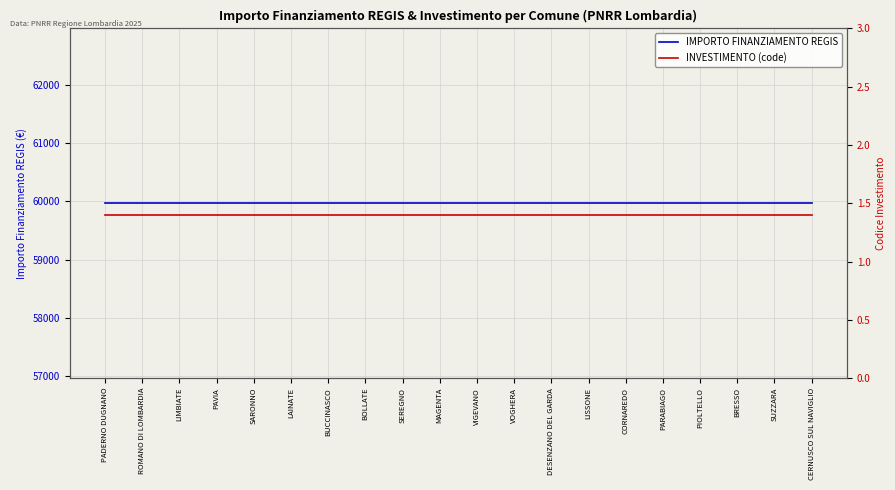

Rank the series at MAGENTA from highest to lowest value.

IMPORTO FINANZIAMENTO REGIS, INVESTIMENTO (code)